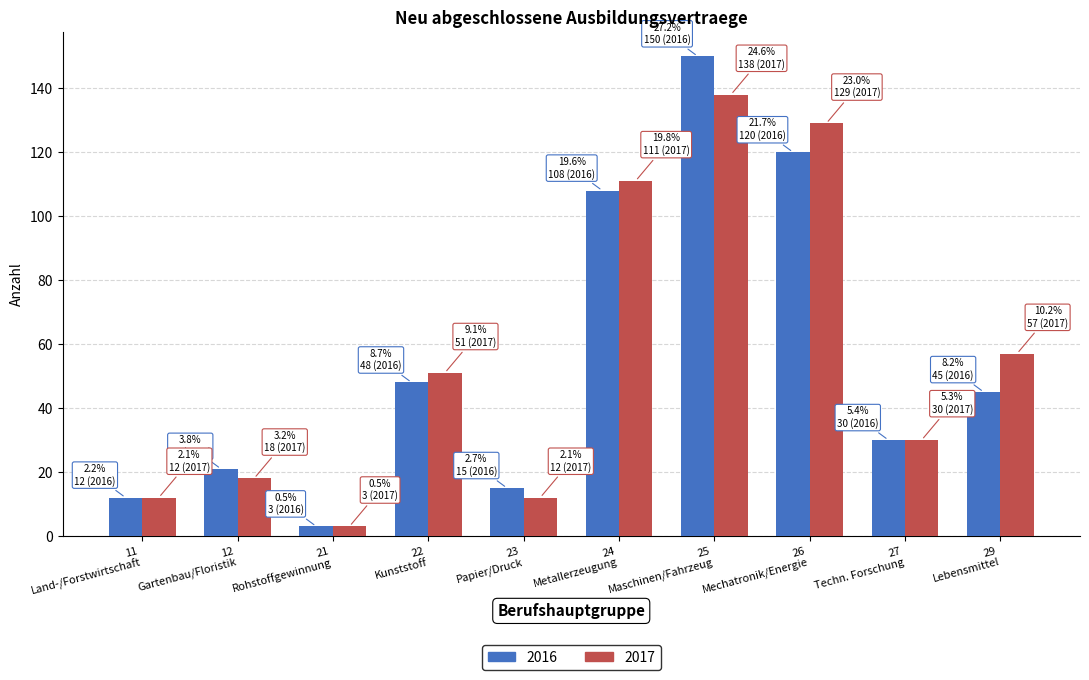

How many groups of bars are there?

10